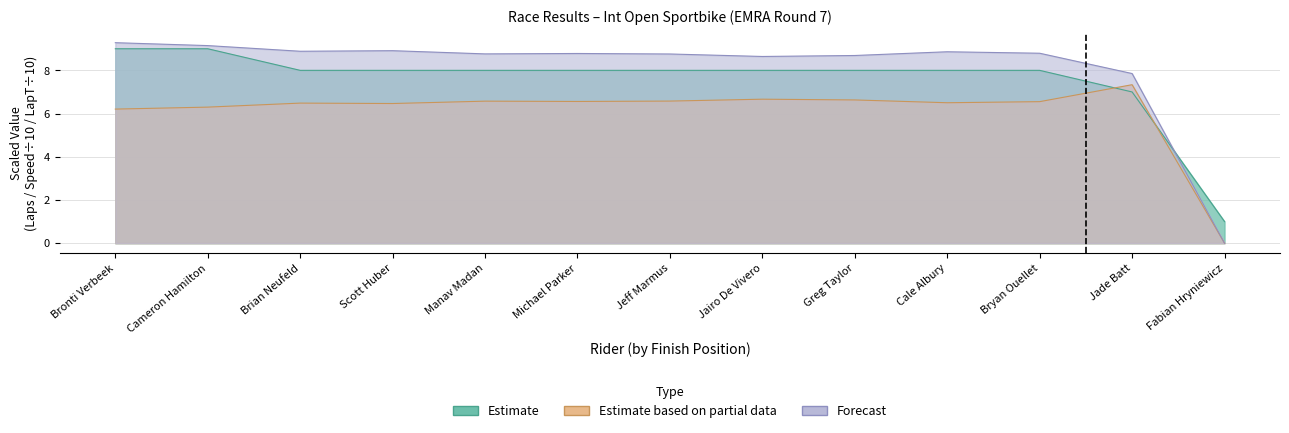

What is the label of the 3rd point from the left?

Brian Neufeld